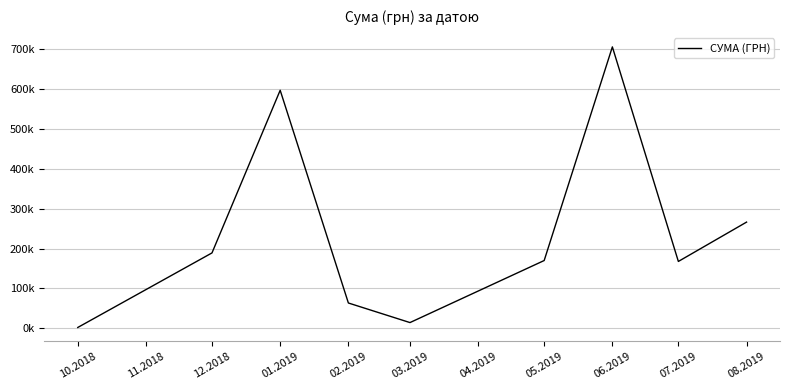

Does the chart display data point markers on the line(s)?

No